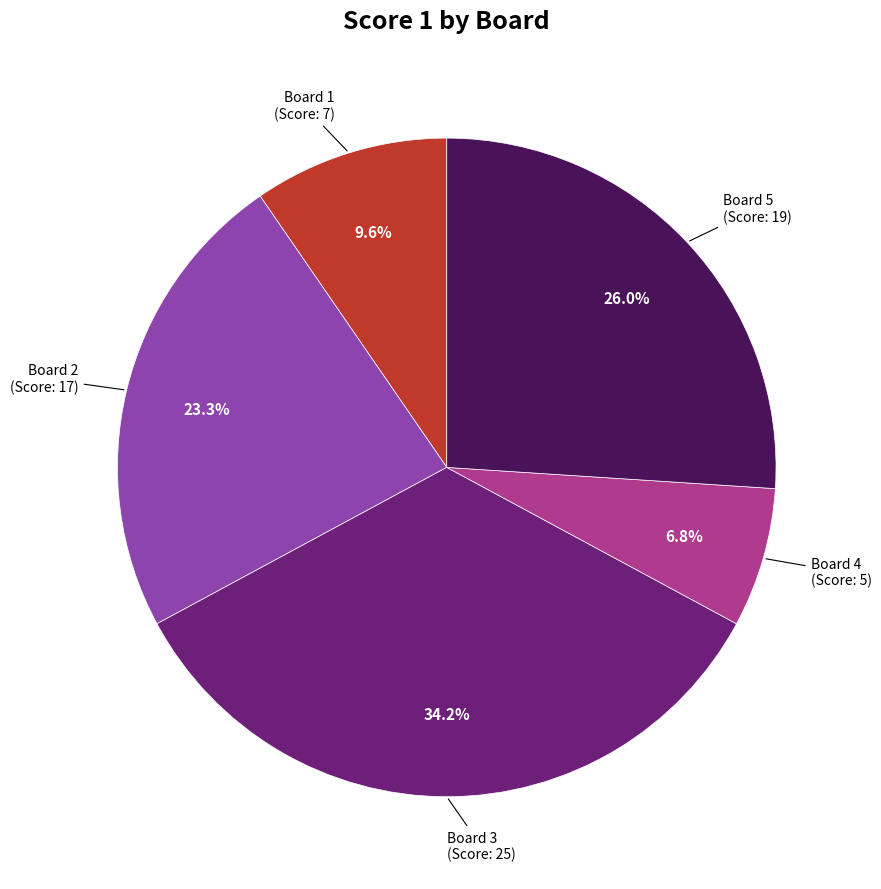

Count the number of slices in the pie.

5